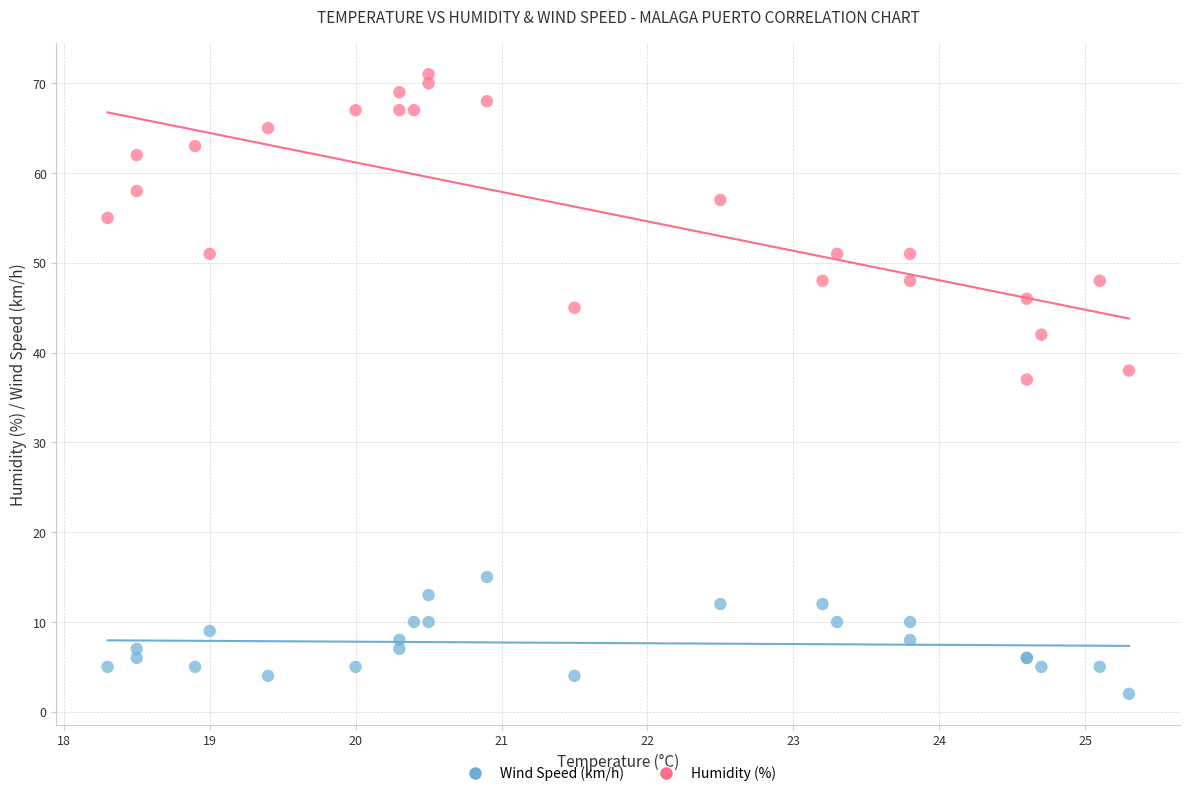

Which series has the largest Y range (max minus min)?

Humidity (%)